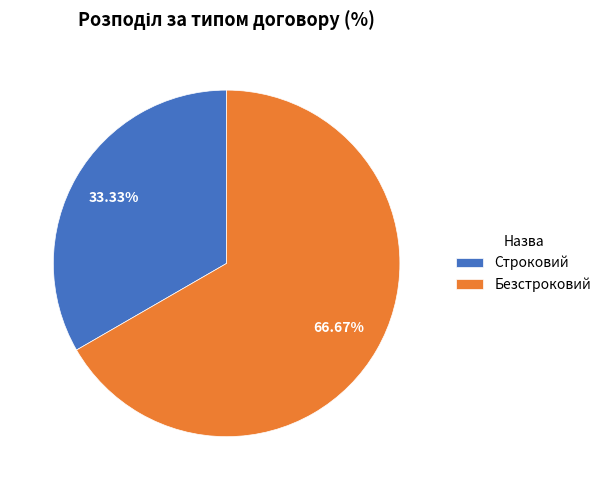

To the nearest percent, what is the combined percentage of Строковий and Безстроковий?

100%